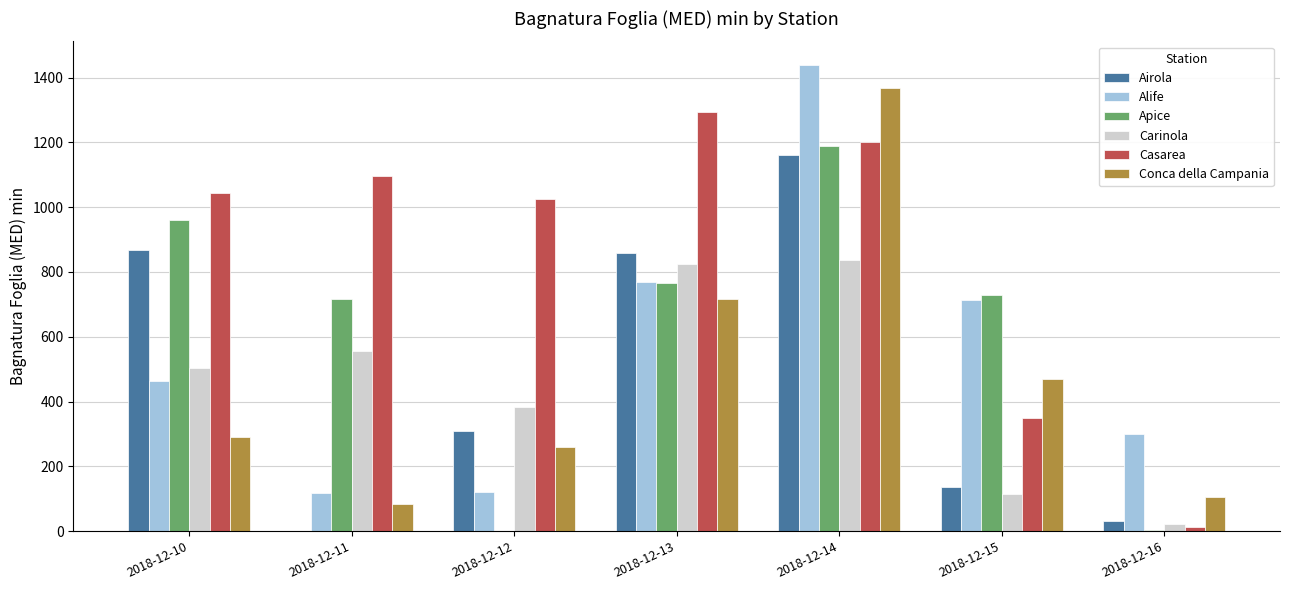

Between 2018-12-11 and 2018-12-16, which series saw the biggest shift?

Casarea